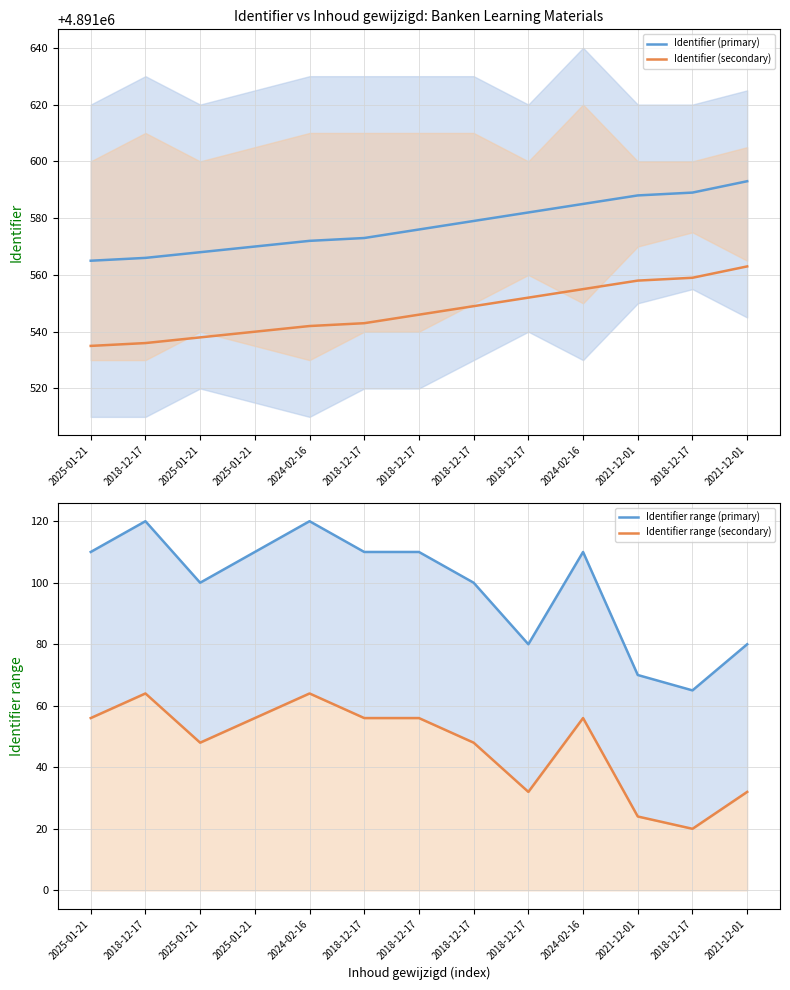

Between 2025-01-21 and 2018-12-17, which series saw the biggest shift?

Identifier range (primary)